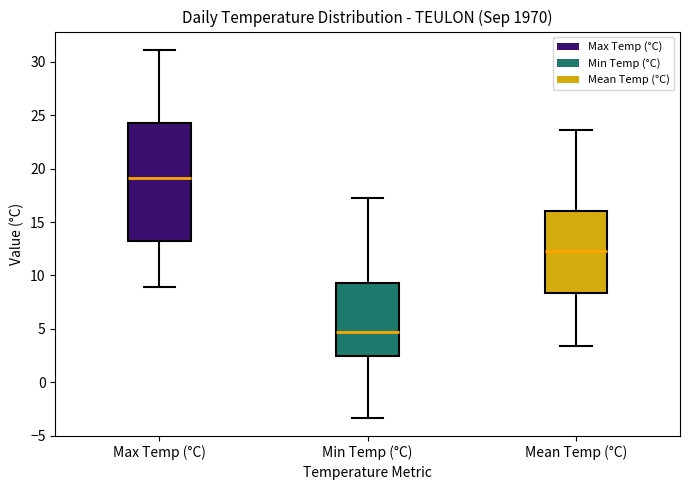

Which box has the lowest median line?

Min Temp (°C)